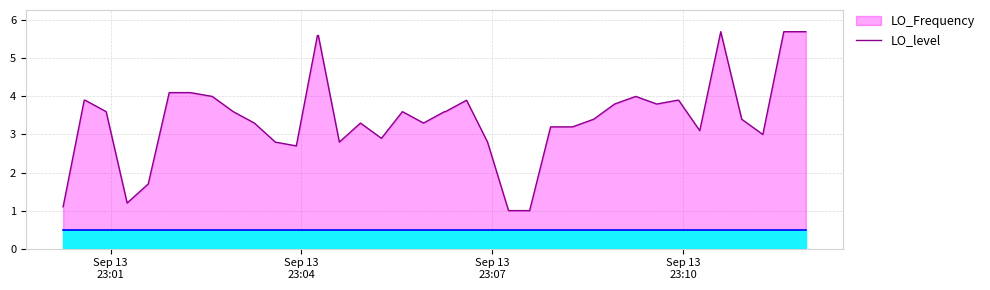

True or false: LO_level and LO_Frequency_line intersect in this chart.

False